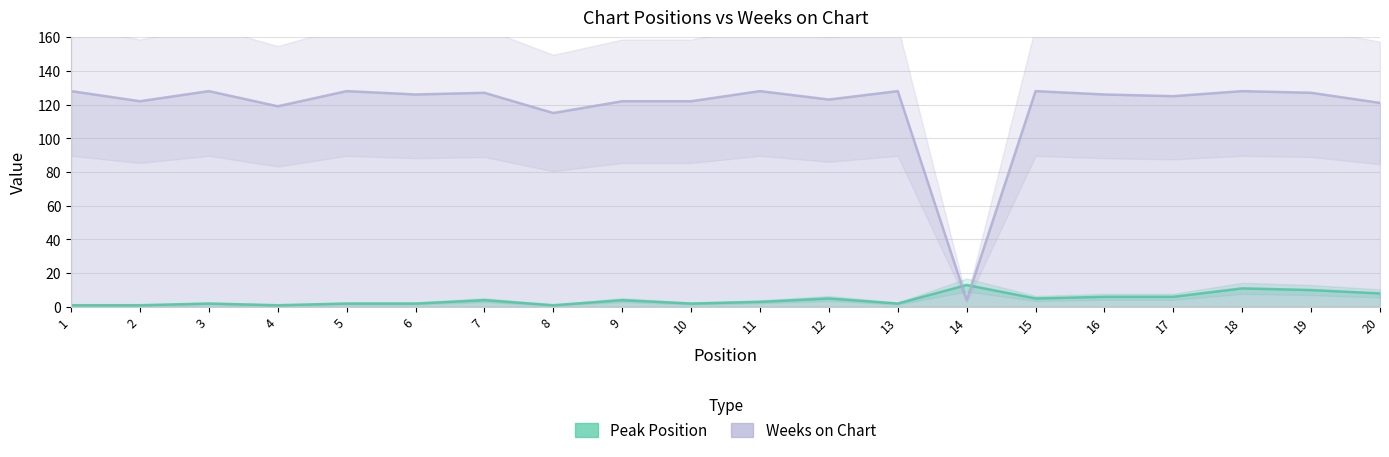

What is the value of the Peak Position point at the 15th from the left?

5